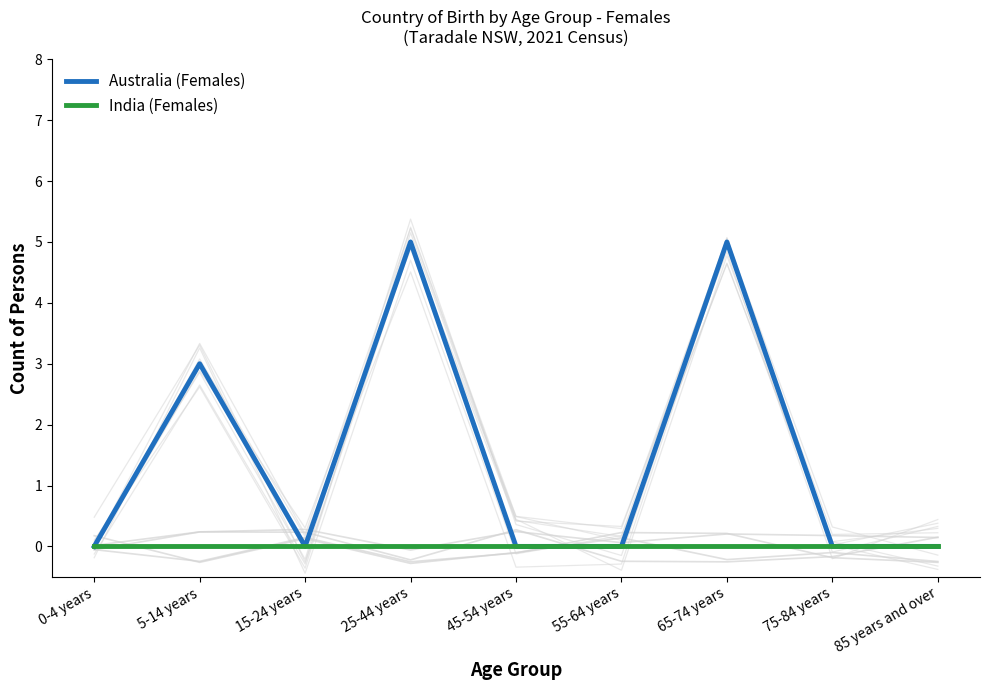

Reading left to right, list all the values displayed in this chart.

Afghanistan (Females): 0.0	0.2	0.3	-0.1	0.2	0.1	0.2	0.2	0.1
Bangladesh (Females): -0.1	0.2	0.2	-0.2	0.3	-0.2	-0.3	-0.2	0.2
England (Females): 0.2	-0.3	0.1	-0.3	-0.1	0.1	-0.2	-0.1	-0.2
China (Females): -0.1	-0.2	0.1	-0.3	-0.1	0.2	0.2	-0.2	-0.3
Australia (Females): 0.0	3.0	0.0	5.0	0.0	0.0	5.0	0.0	0.0
India (Females): 0.0	0.0	0.0	0.0	0.0	0.0	0.0	0.0	0.0